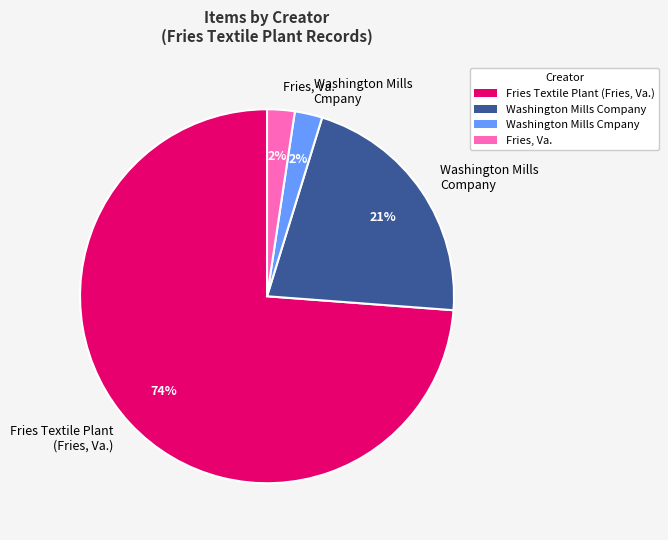

Which slice is the largest?

Fries Textile Plant (Fries, Va.)